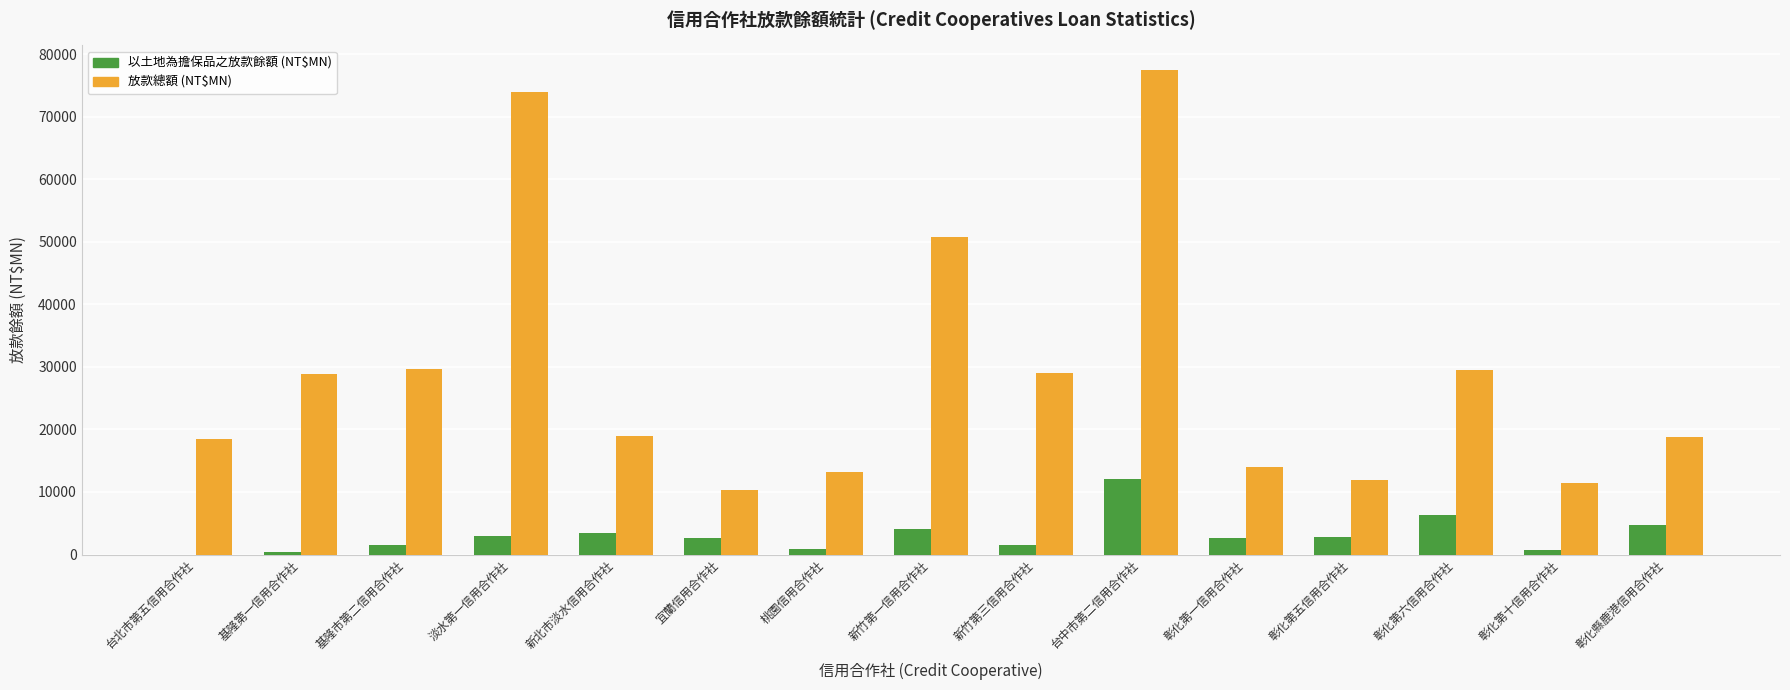

Which series has the widest spread of values?

放款總額 (NT$MN)